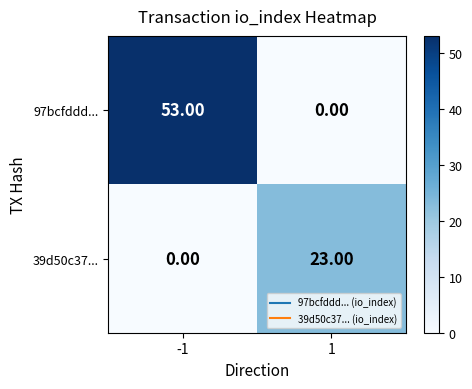

Which series has the largest range (max minus min)?

97bcfddd...